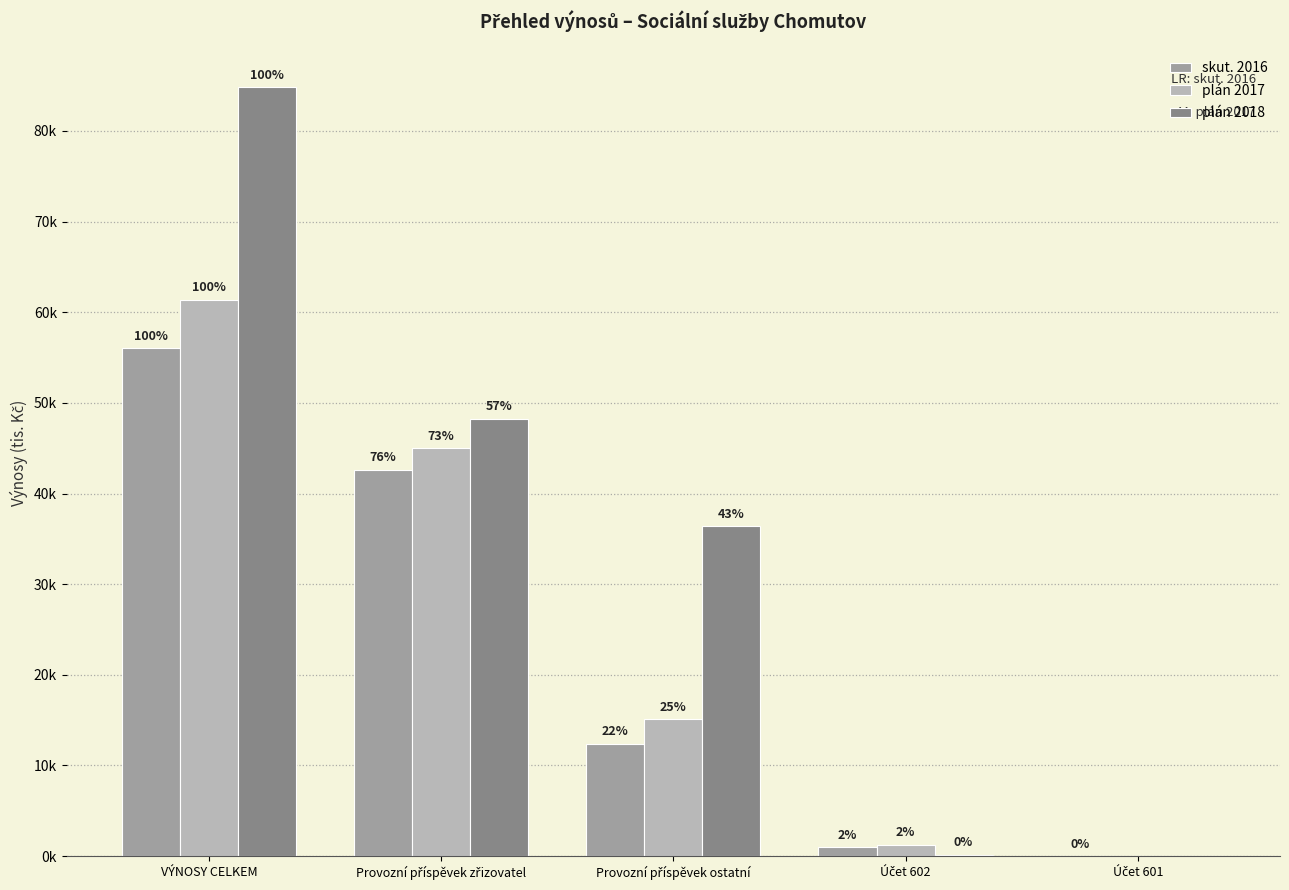

What is the label of the 4th bar from the right?

Provozní příspěvek zřizovatel